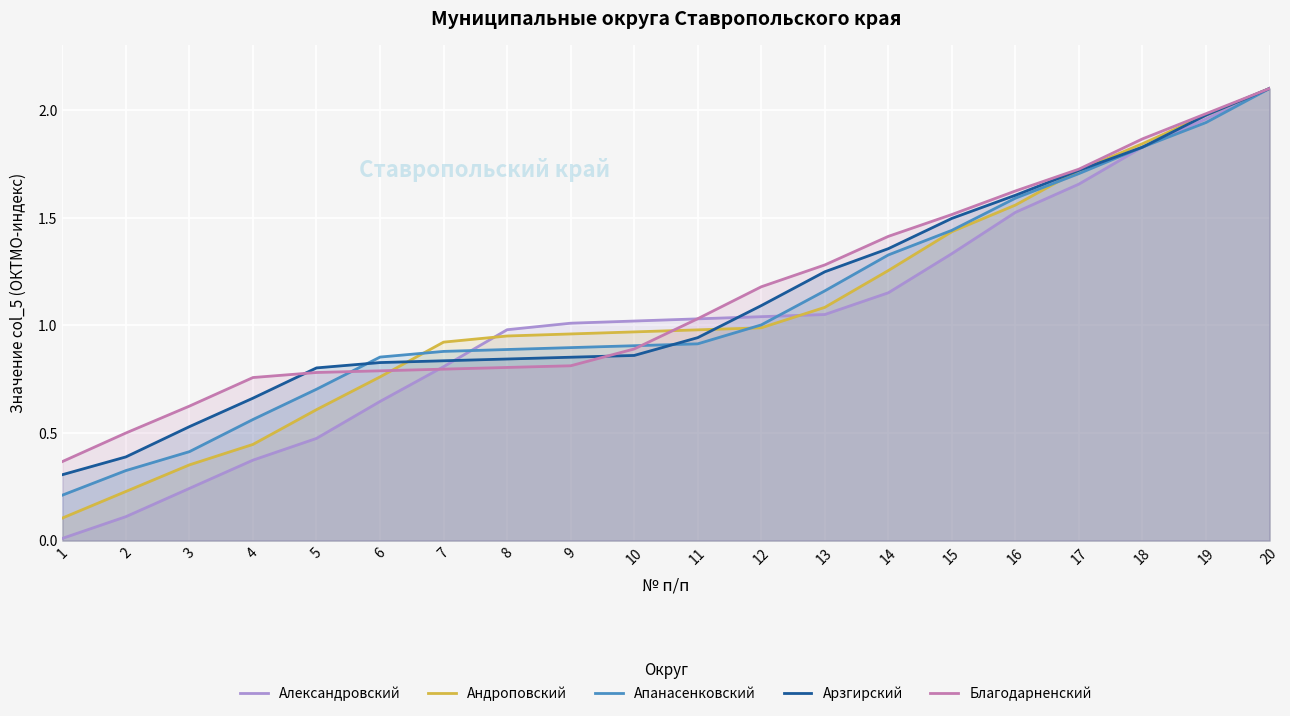

What is the sum of the Александровский values at 18 and 11?

2.9